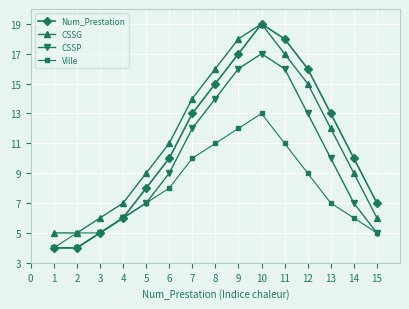

Is the value of CSSP at 14 greater than the value of Num_Prestation at 9?

No